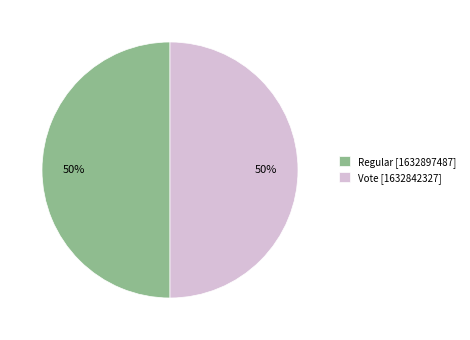

How many segments does this pie chart have?

2